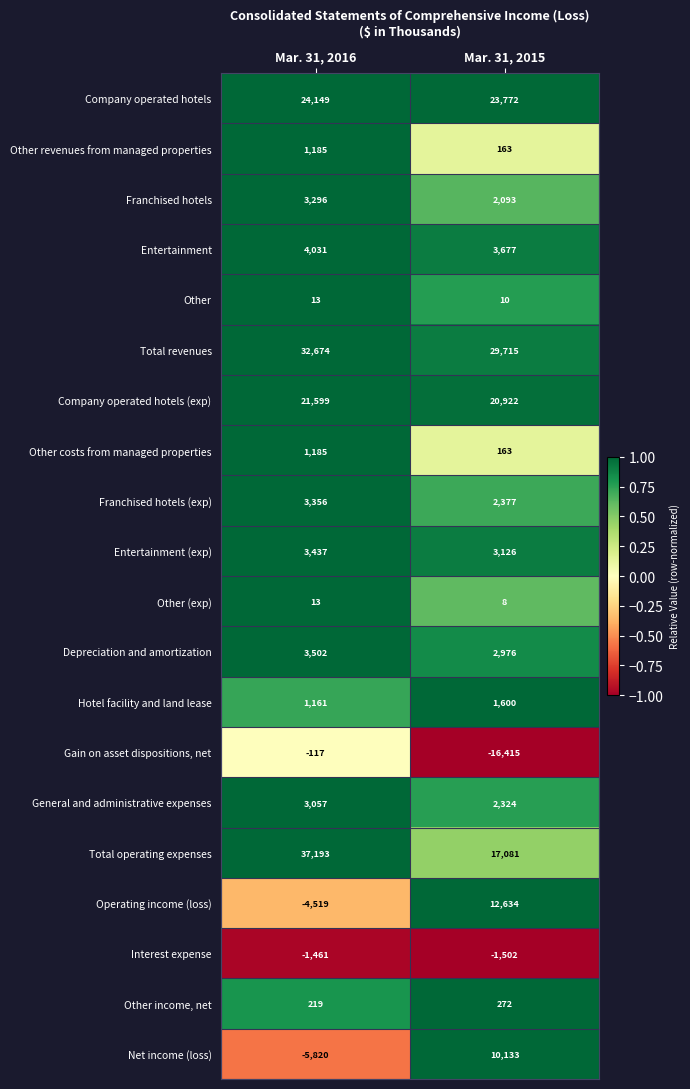

What is the difference between the highest and lowest values at Mar. 31, 2016?

43013